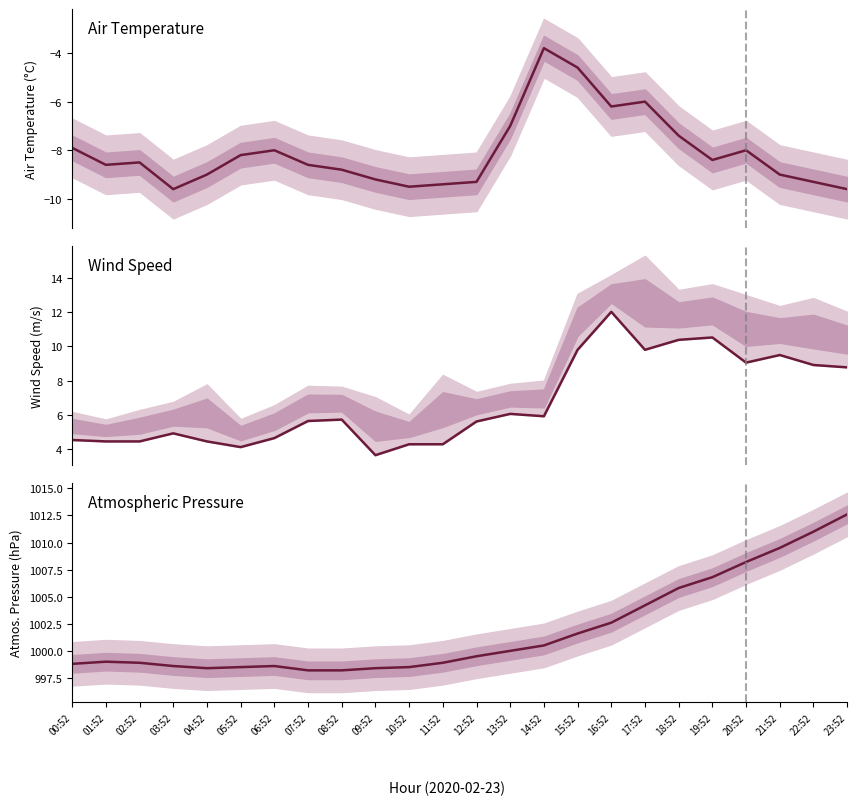

In WIND_SPEED, how many points are lower than both neighbors (excluding endpoints)?

5